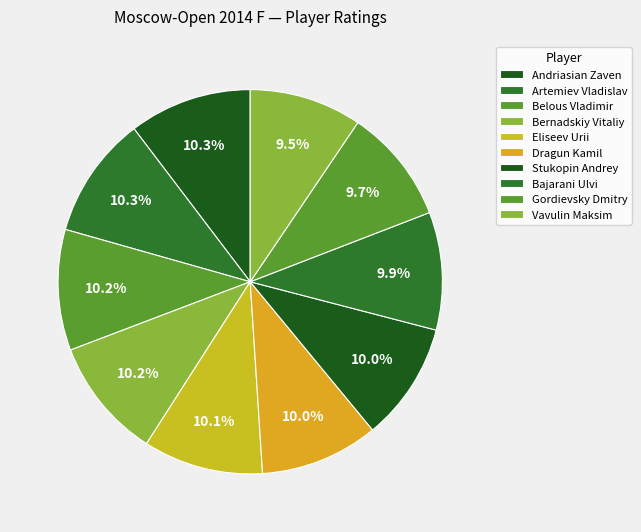

Does Vavulin Maksim represent more than half of the total?

No